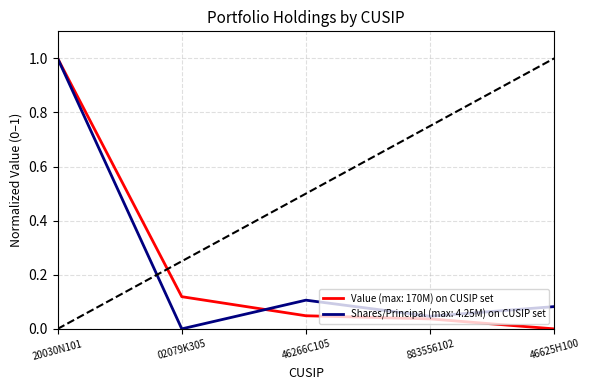

Rank the series at 02079K305 from lowest to highest value.

Shares/Principal (max: 4.25M) on CUSIP set, Value (max: 170M) on CUSIP set